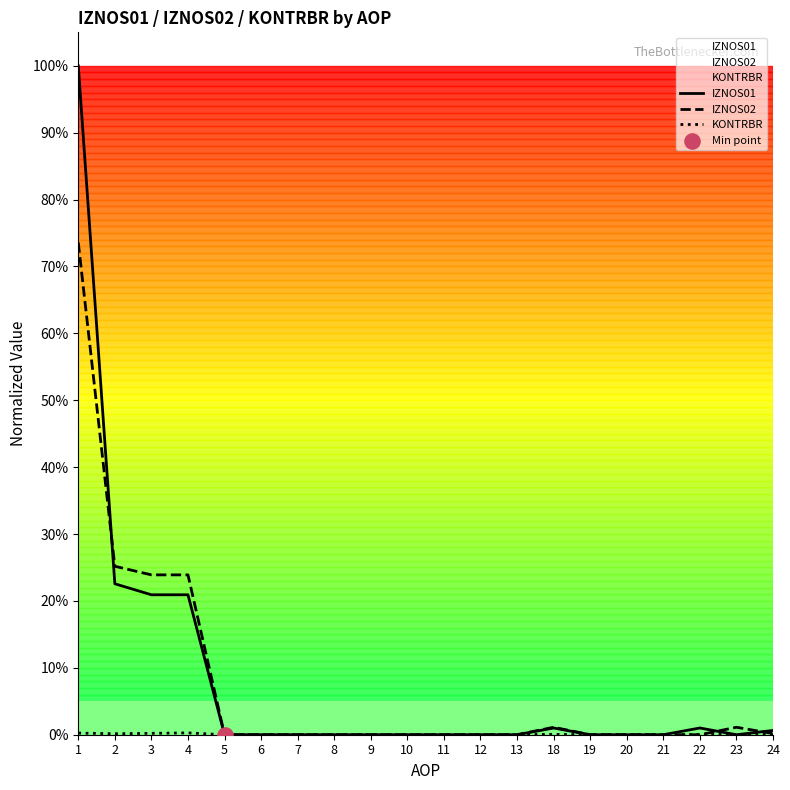

Which series has the widest spread of Y values?

IZNOS01